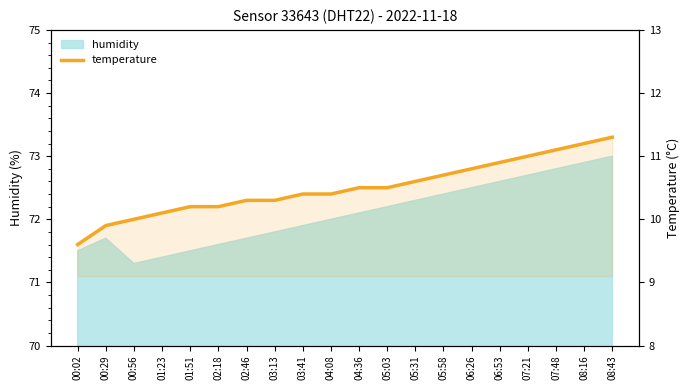

What is the difference between the maximum and minimum values?

1.7